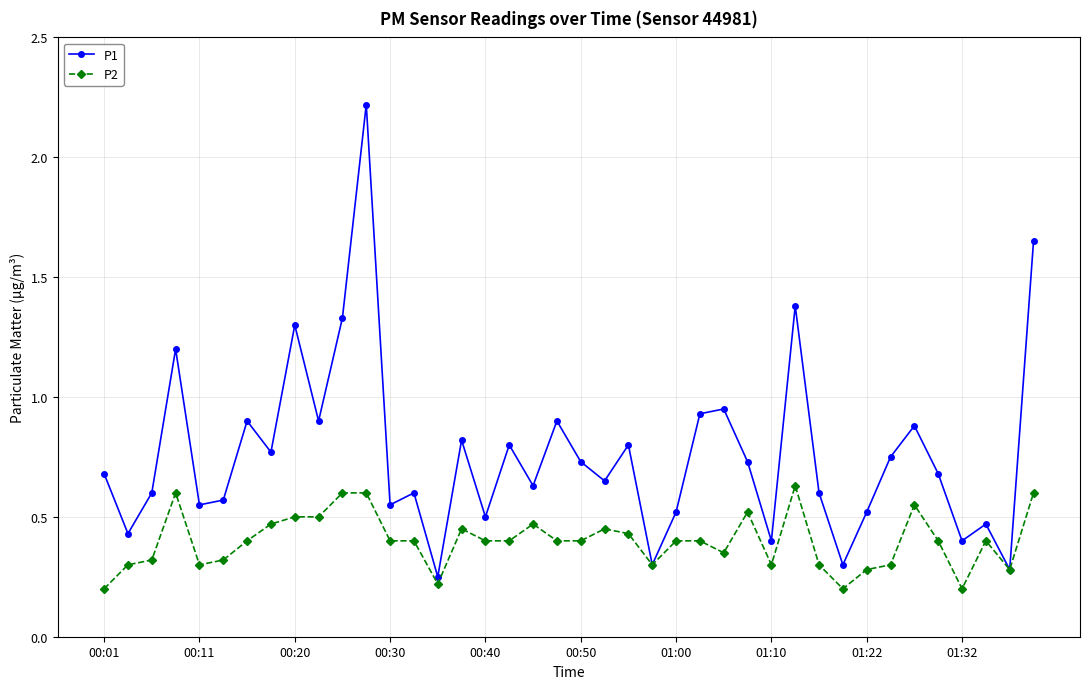

True or false: P2 has more than 0 interior local peaks.

True